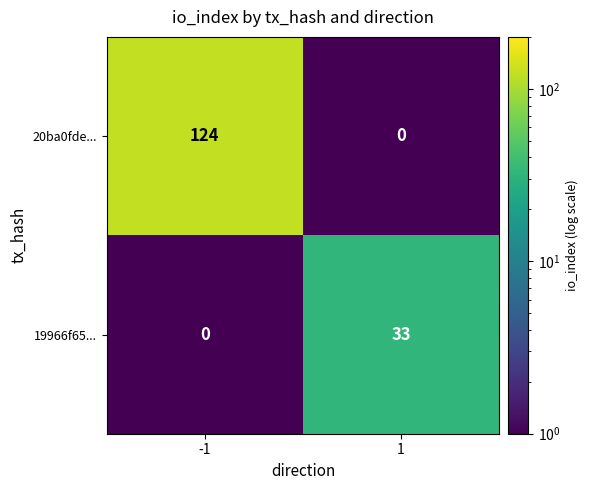

Is the value of 20ba0fde... at -1 greater than the value of 19966f65... at 1?

Yes